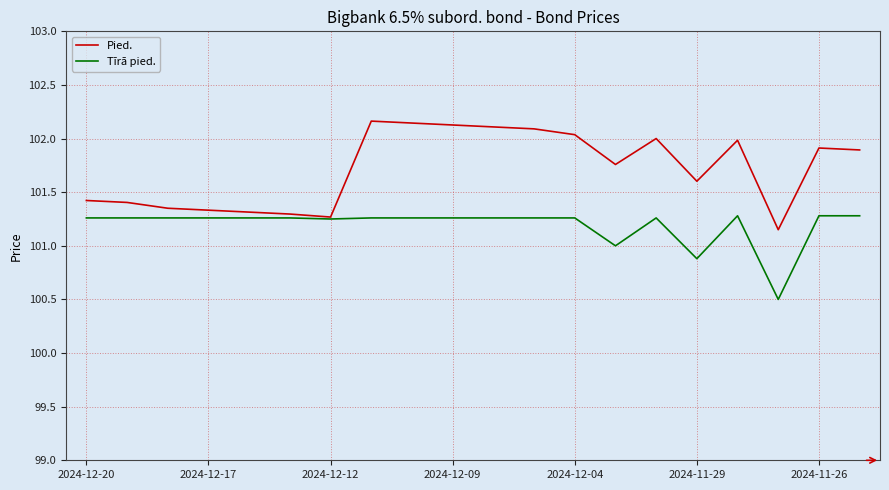

Rank the series by their maximum value, from lowest to highest.

Tīrā pied., Pied.